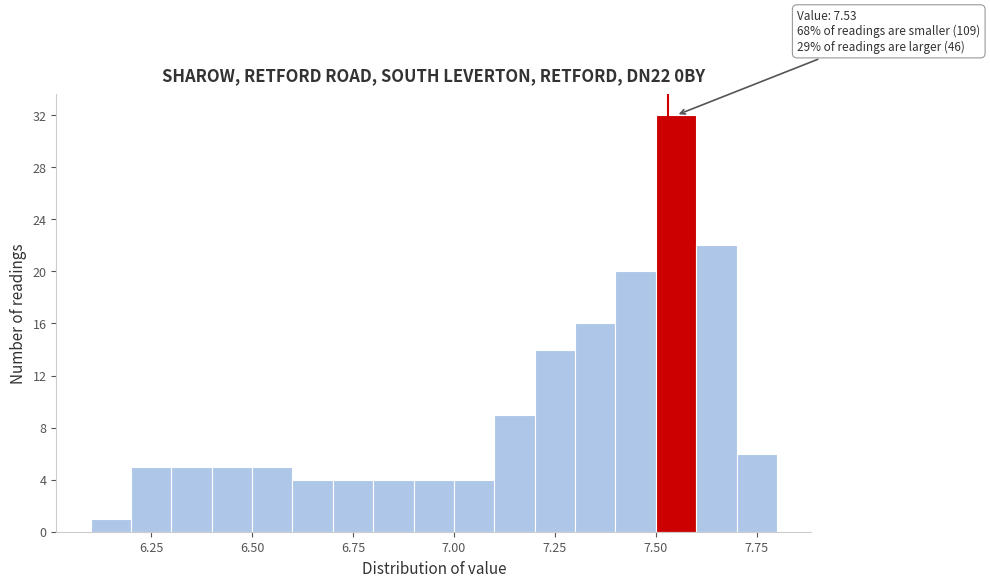

Around what value on the x-axis is the tallest bar? Give the approximate position of its centre, as read against the axis.

7.55